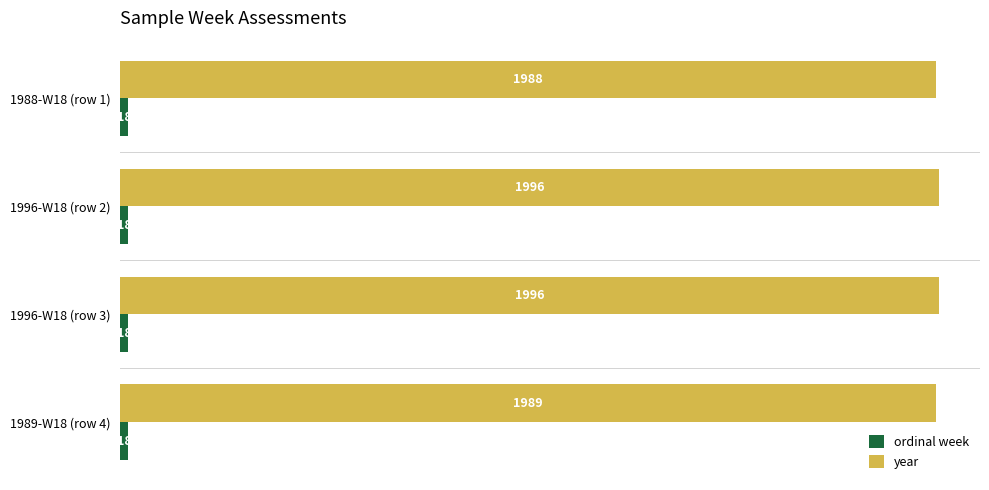

What is the highest value of the year series?

1996